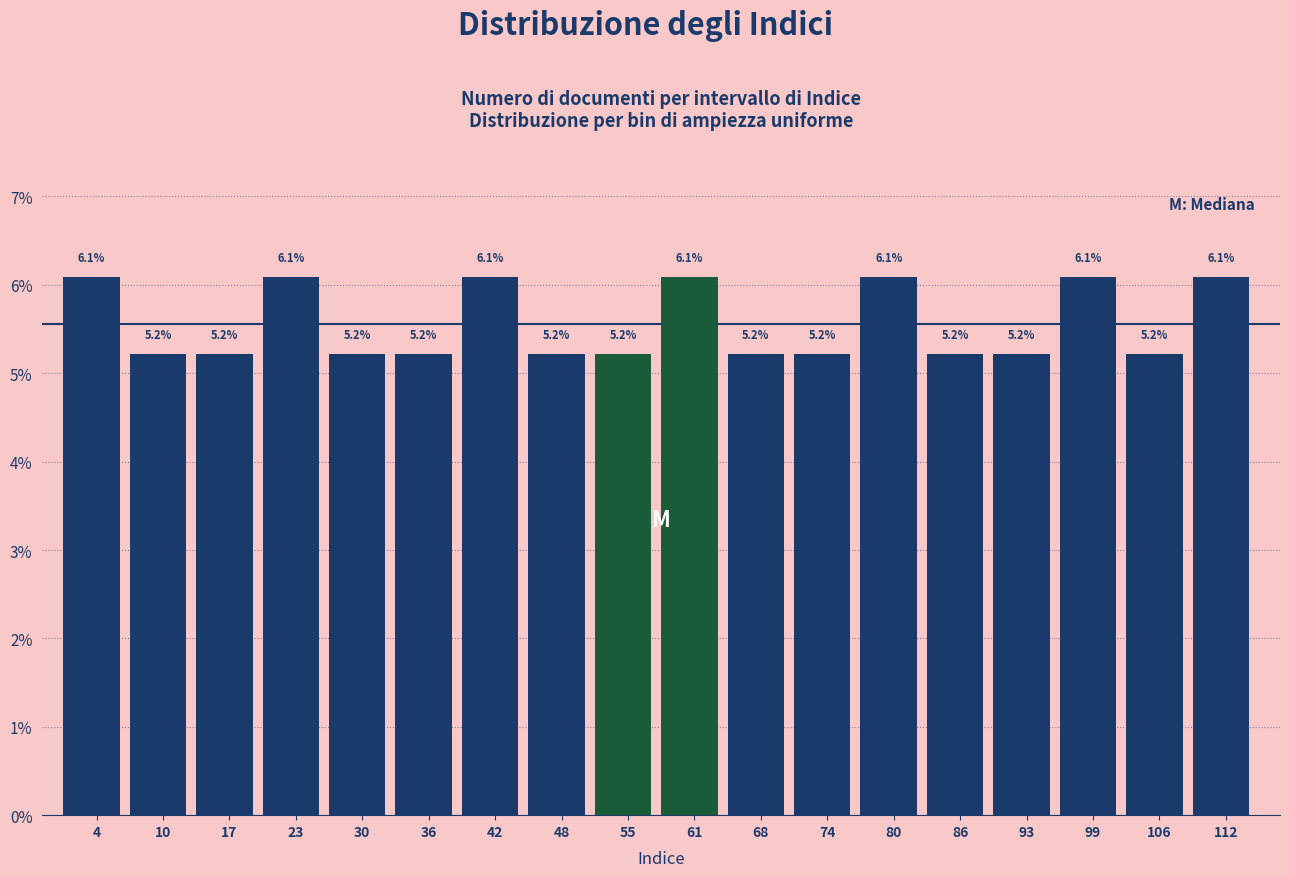

How tall is the bar that spans 52 to 58 on the x-axis? The bar edges are not printed on the chart, so give them approximately, as read against the axis.

5.2